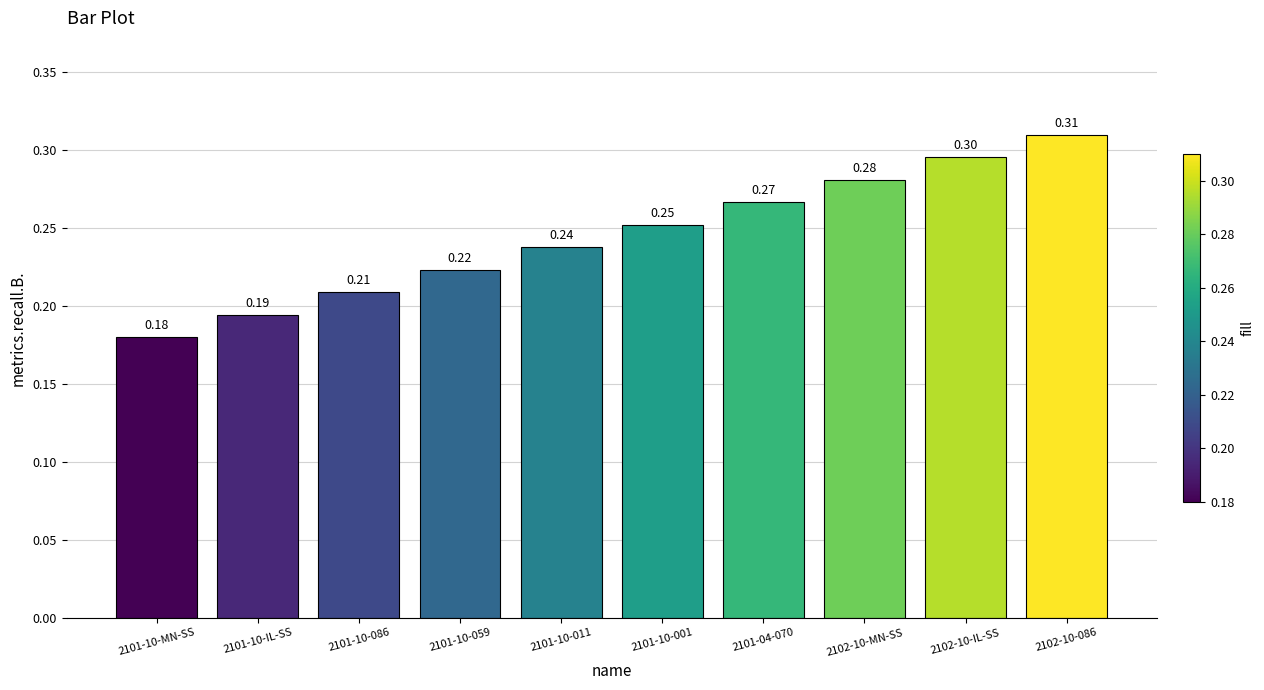

Rank the categories by value from lowest to highest.

2101-10-MN-SS, 2101-10-IL-SS, 2101-10-086, 2101-10-059, 2101-10-011, 2101-10-001, 2101-04-070, 2102-10-MN-SS, 2102-10-IL-SS, 2102-10-086